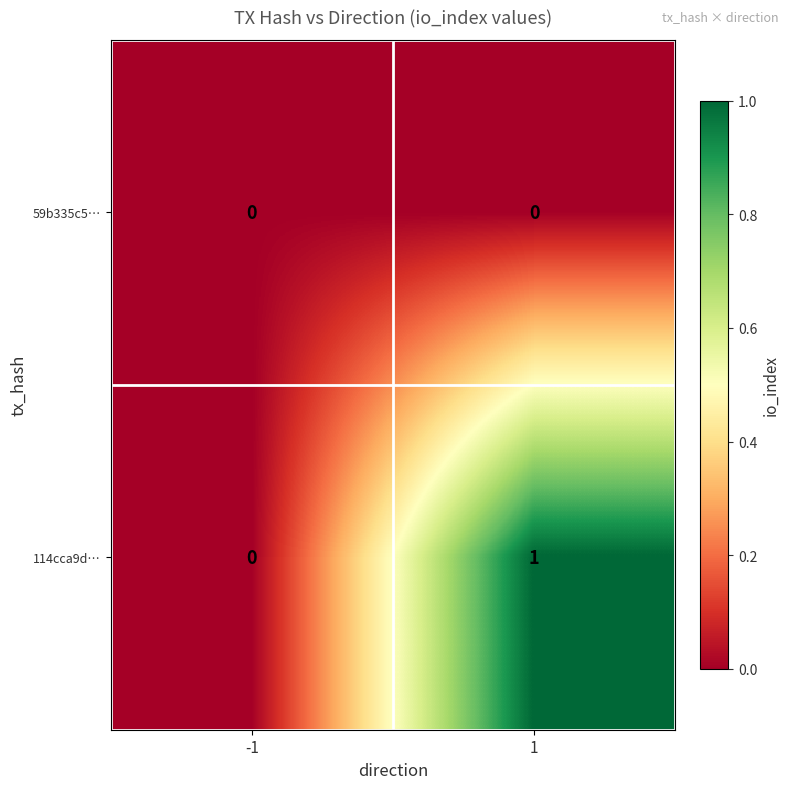

List the series in order of their overall mean, lowest first.

59b335c5…, 114cca9d…